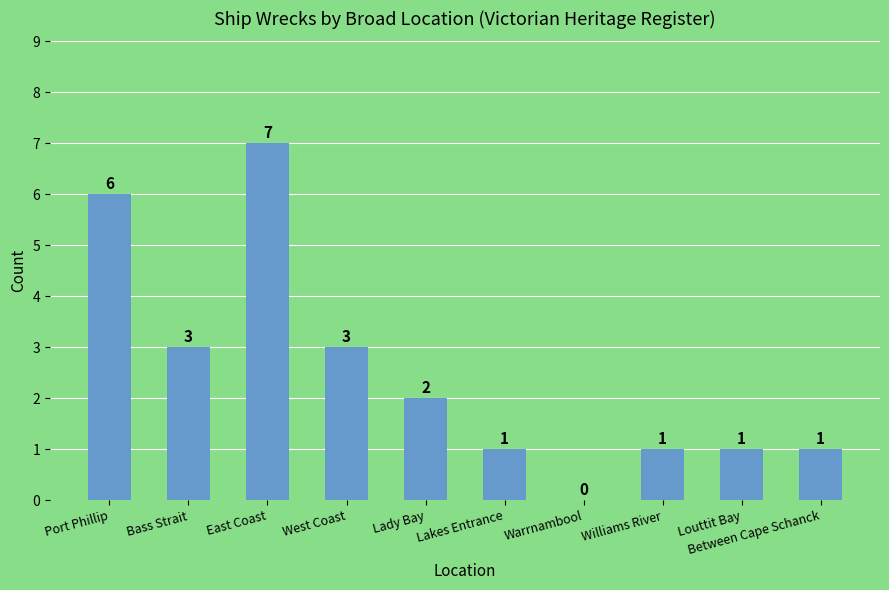

How many values are above zero?

9